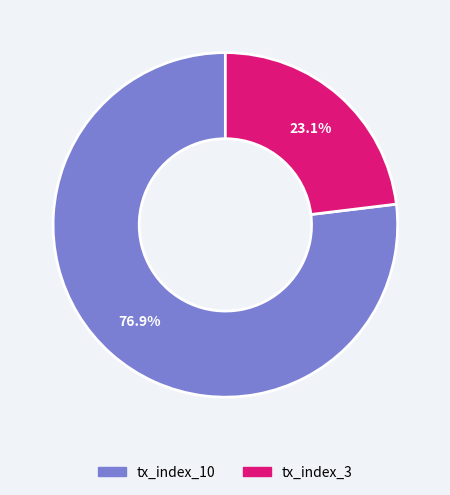

Is there any slice that represents more than half of the pie?

Yes